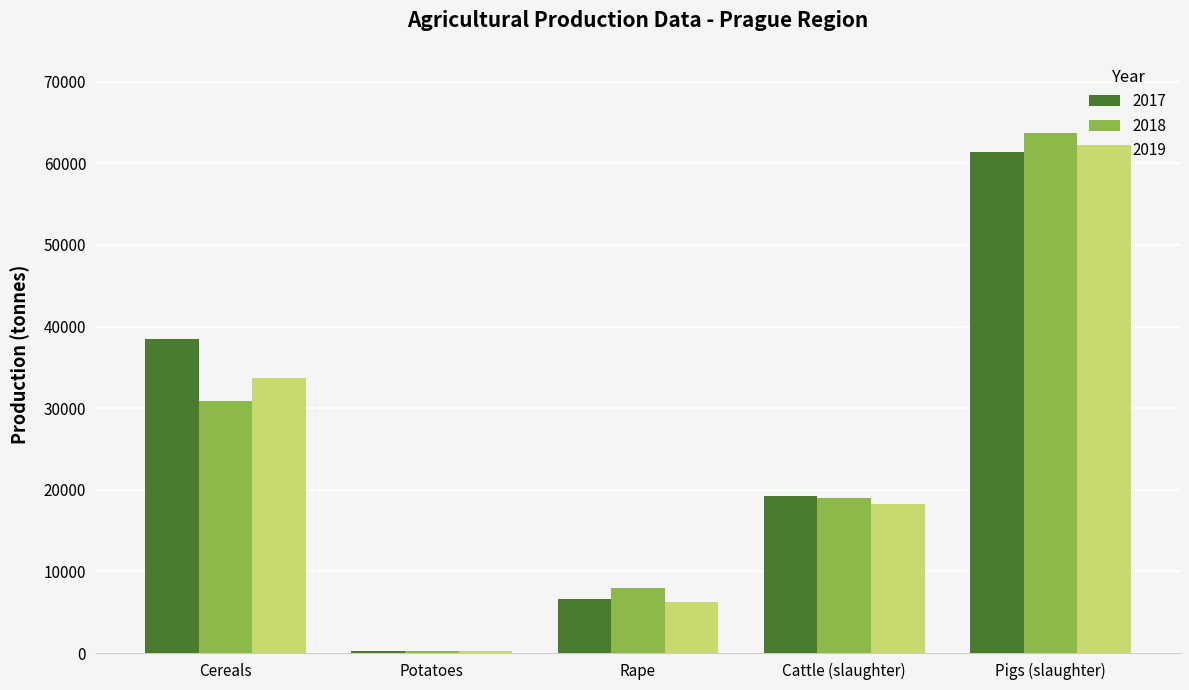

What value does the 2017 series have at Rape?

6624.0